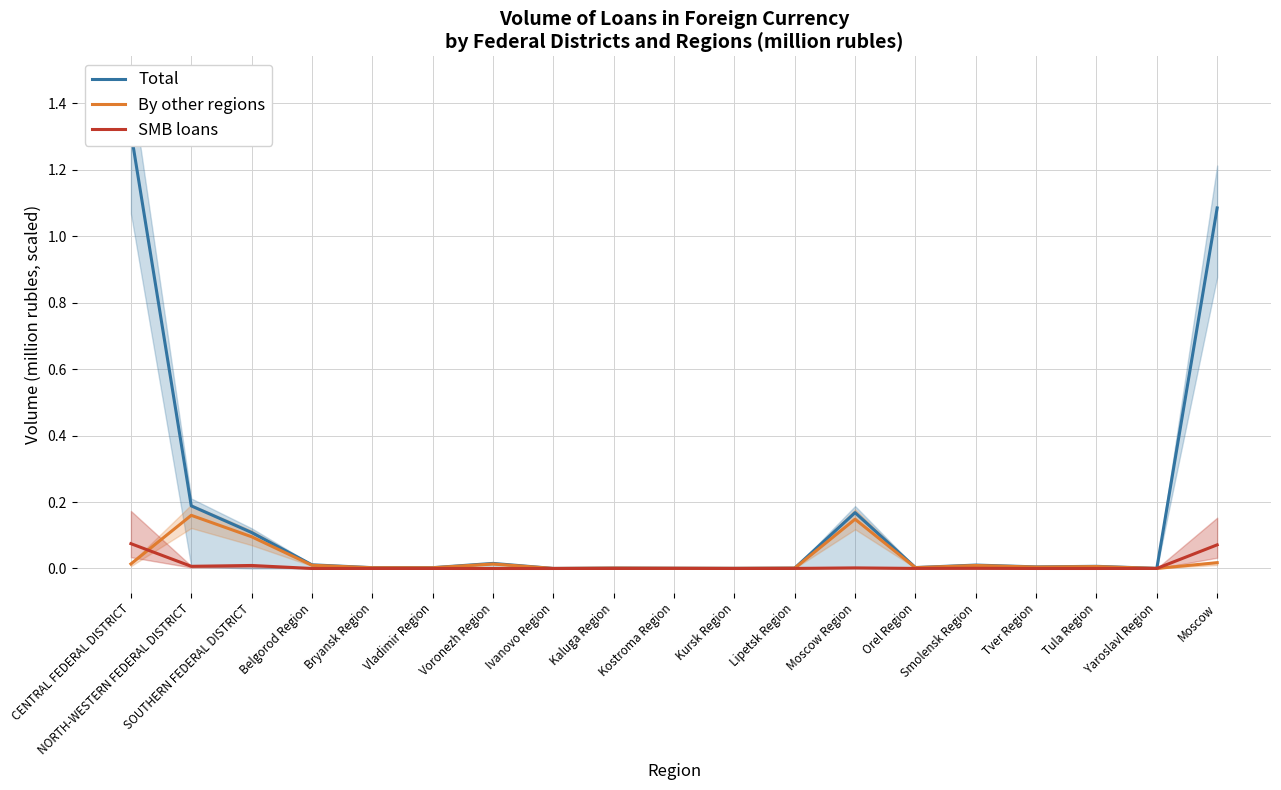

Reading left to right, extract all data points from this chart.

Total: 1.3	0.2	0.1	0.0	0.0	0.0	0.0	0.0	0.0	0.0	0.0	0.0	0.2	0.0	0.0	0.0	0.0	0.0	1.1
By other regions: 0.0	0.2	0.1	0.0	0.0	0.0	0.0	0.0	0.0	0.0	0.0	0.0	0.1	0.0	0.0	0.0	0.0	0.0	0.0
SMB loans: 0.1	0.0	0.0	0.0	0.0	0.0	0.0	0.0	0.0	0.0	0.0	0.0	0.0	0.0	0.0	0.0	0.0	0.0	0.1